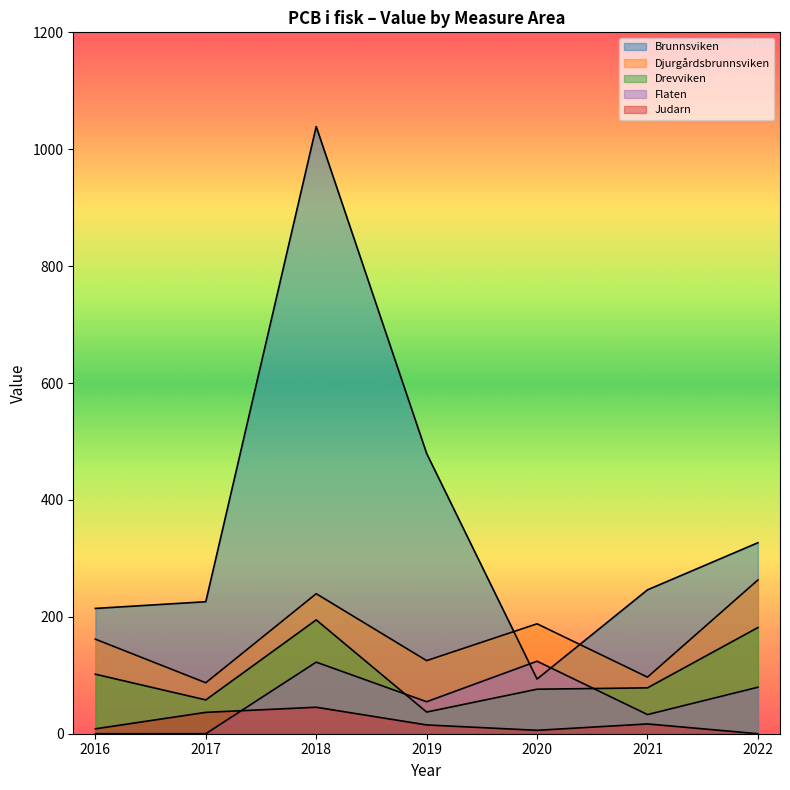

How many lines are shown in the chart?

5